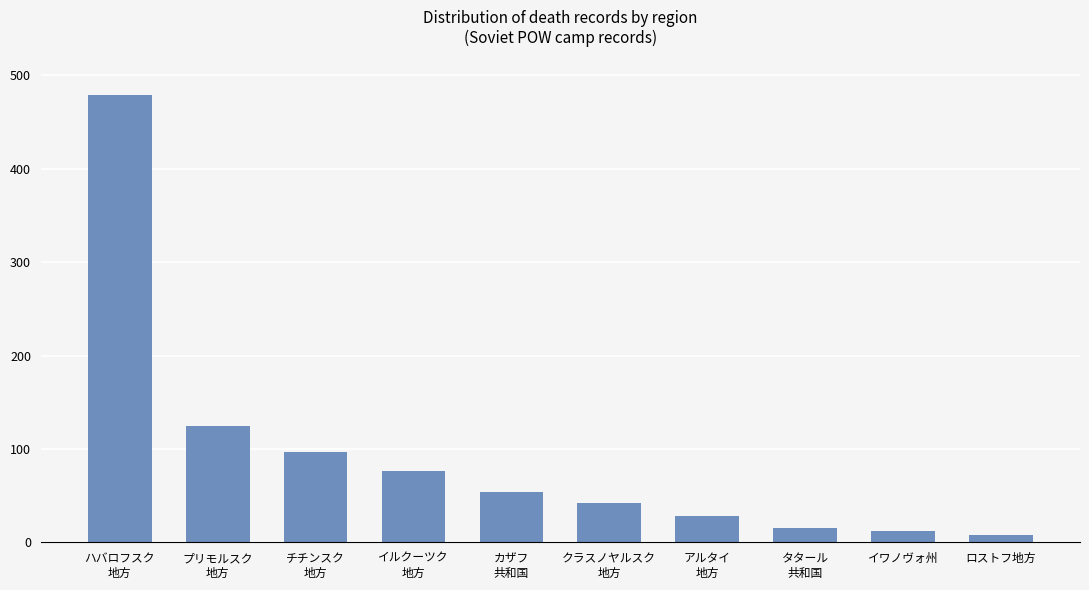

What is the ratio of the value at カザフ
共和国 to the value at イルクーツク
地方?

0.7